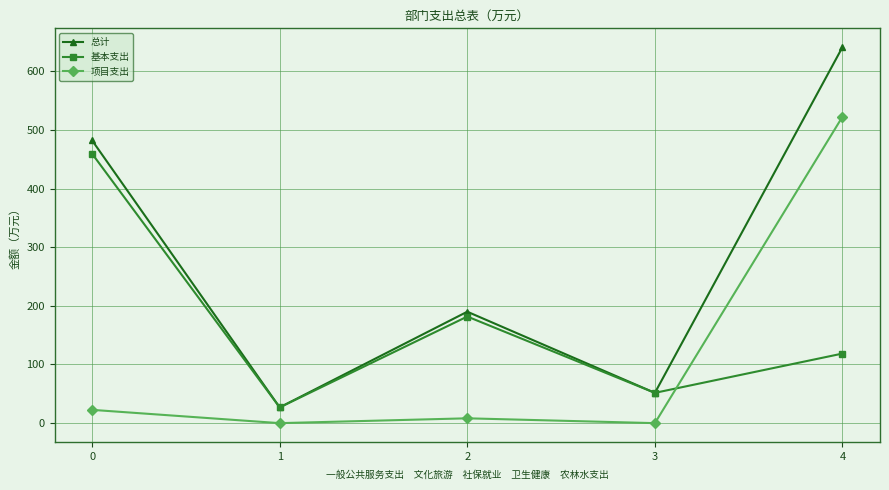

What is the difference between the second highest and second lowest values in the 基本支出 series?

130.1